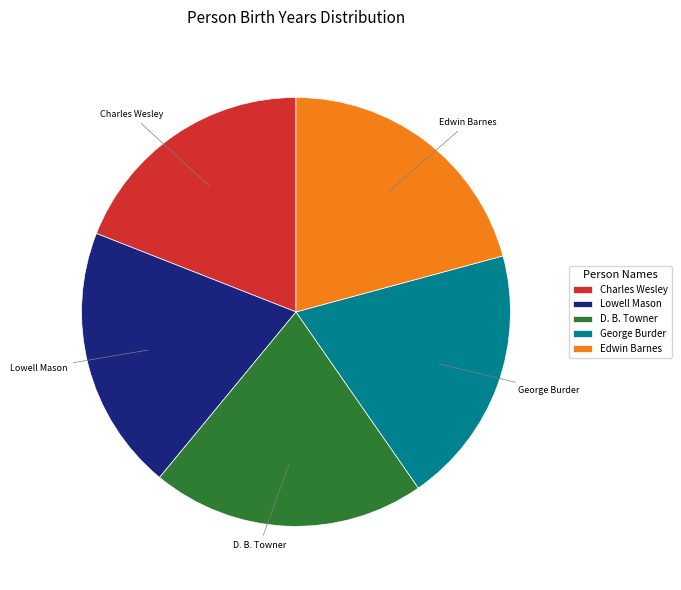

Count the number of slices in the pie.

5